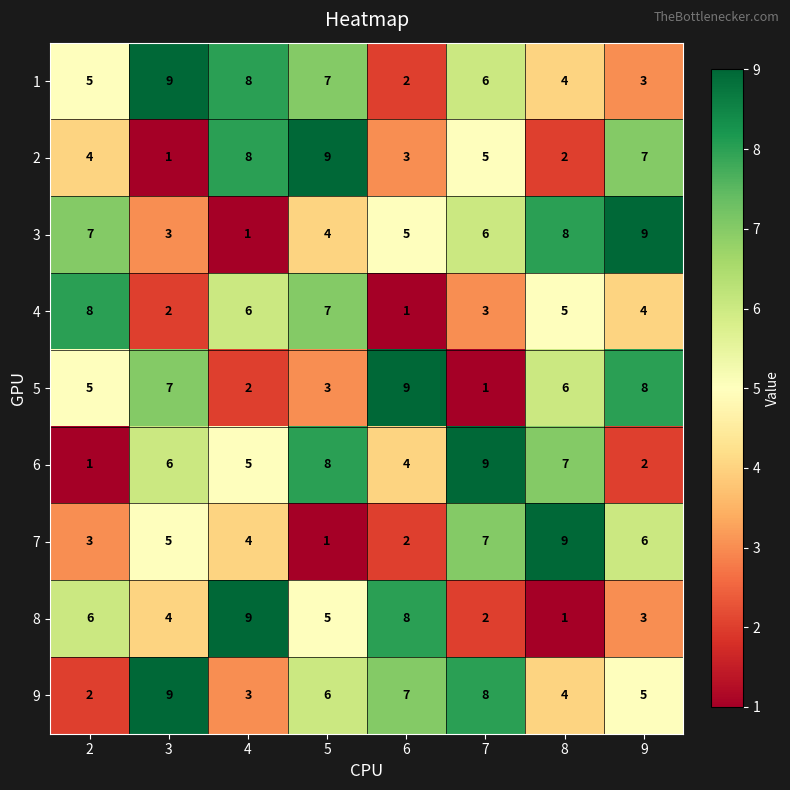

Rank the categories by 6 value from lowest to highest.

2, 9, 6, 4, 3, 8, 5, 7